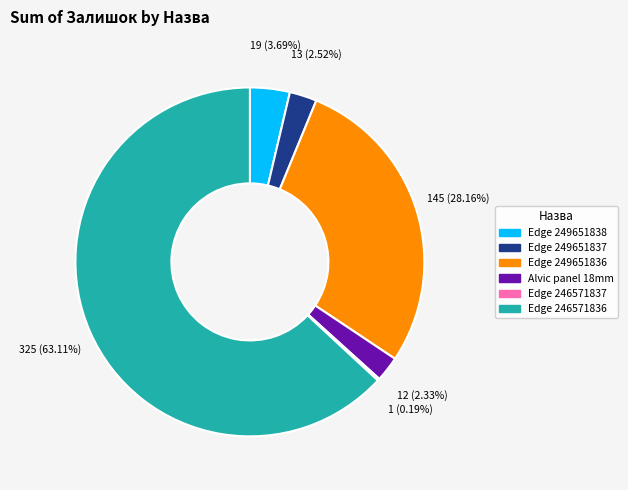

Does any single category account for the majority?

Yes